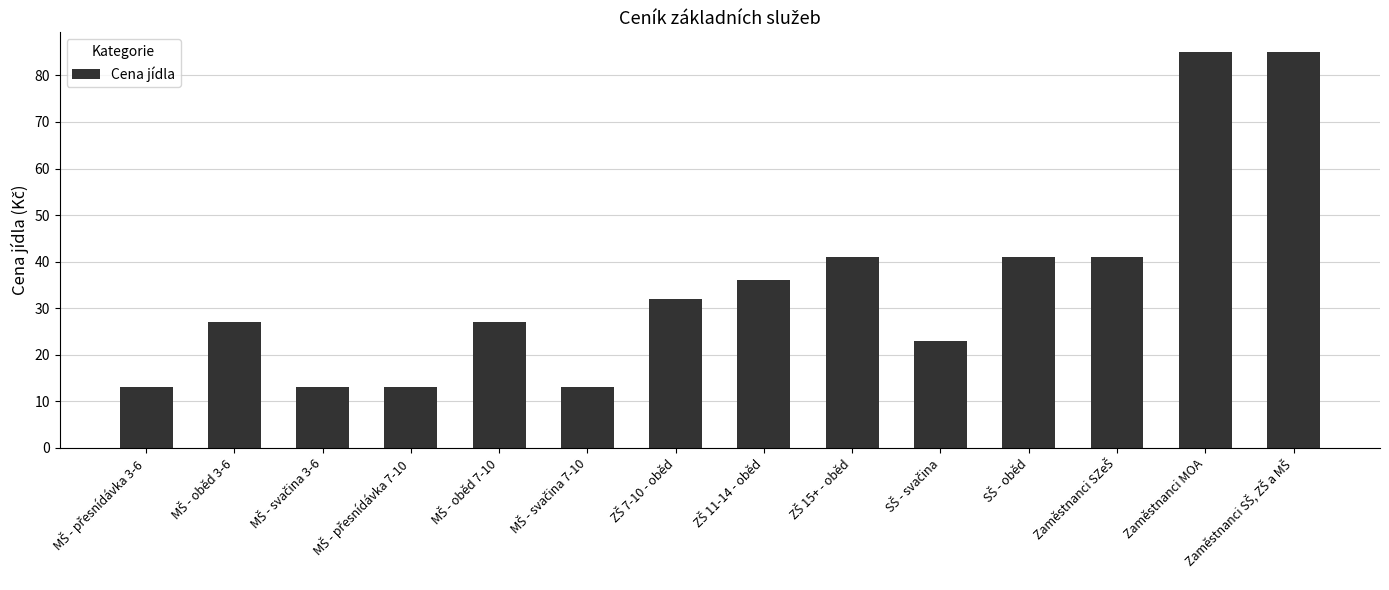

Does the chart contain stacked bars?

No